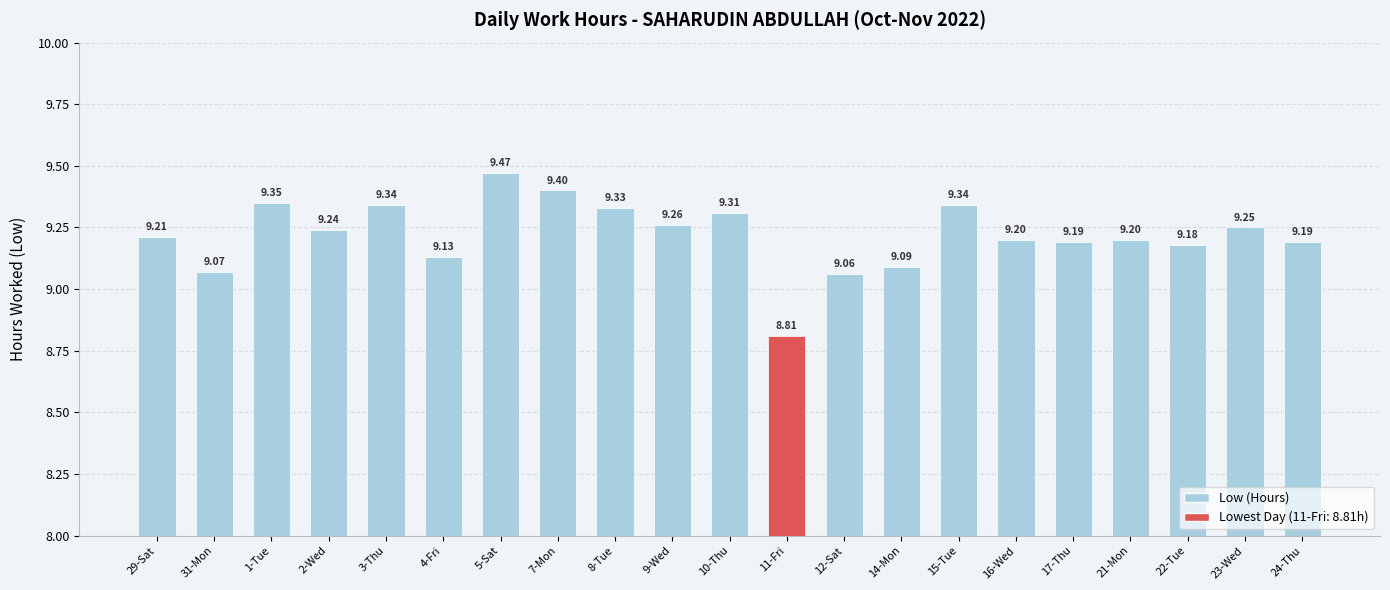

At which category does the chart reach its minimum across all series?

11-Fri